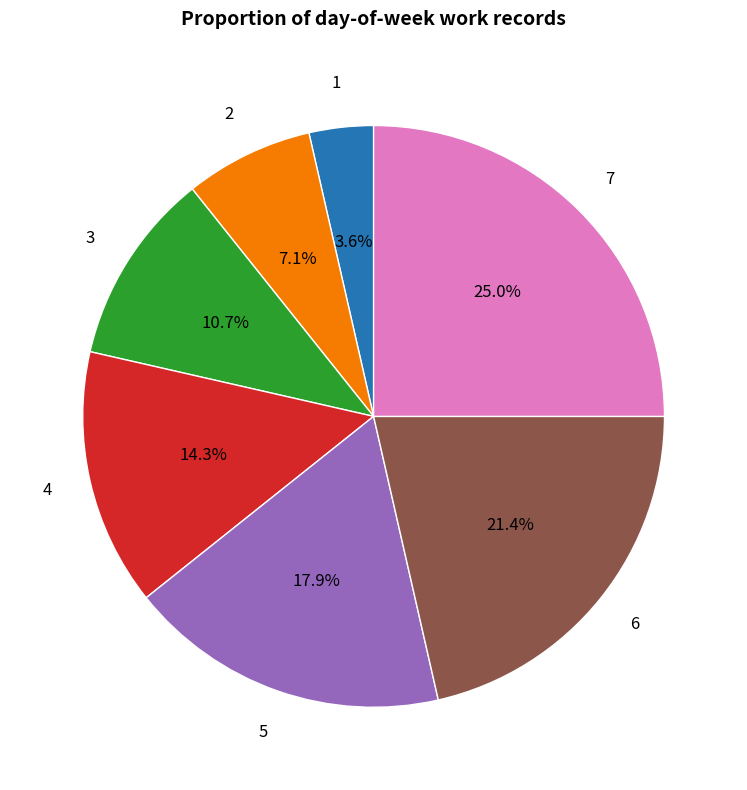

How many segments does this pie chart have?

7